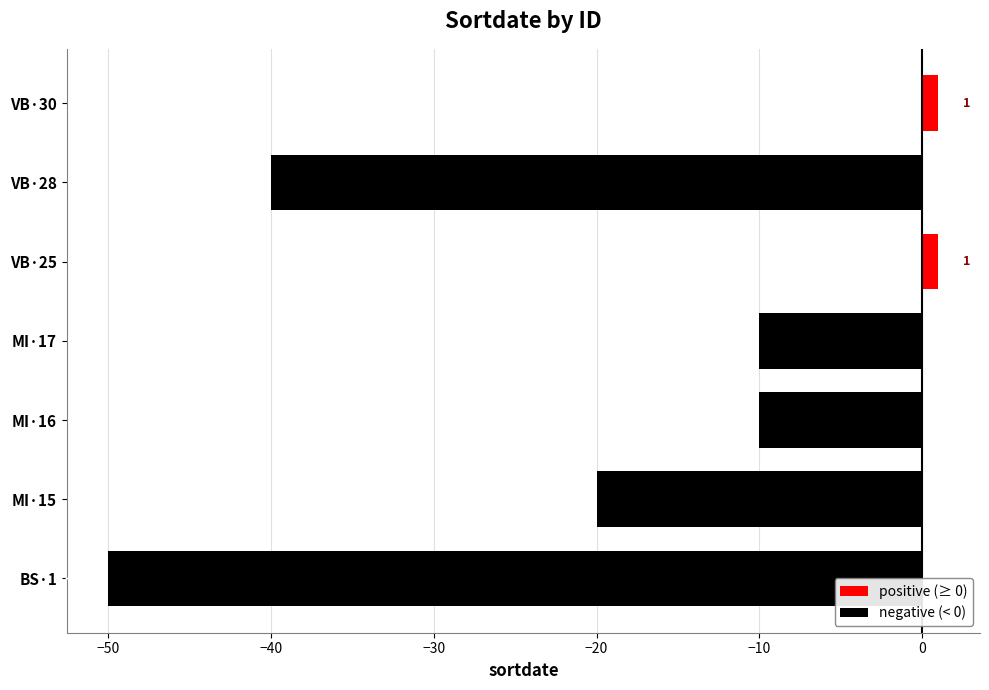

Reading bottom to top, transcribe all the data shown in this chart.

-50	-20	-10	-10	1	-40	1